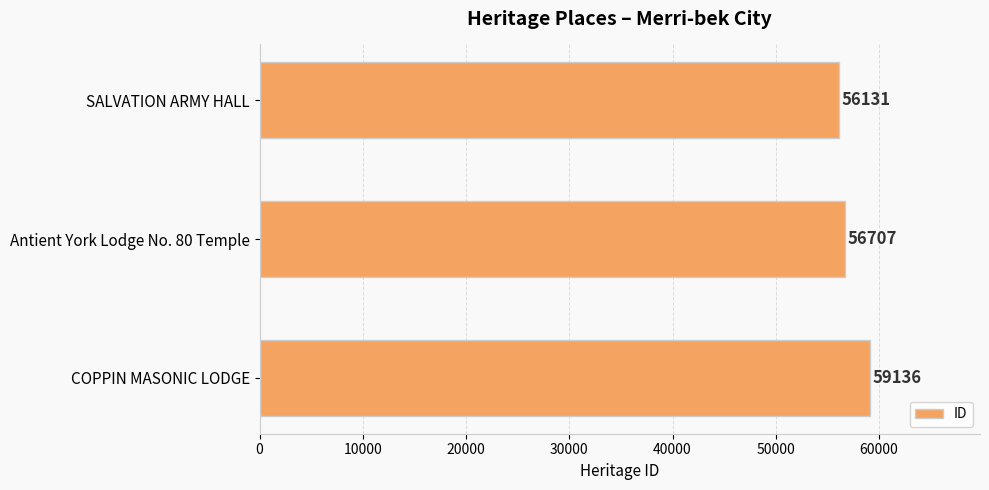

How many values are between 56131 and 59136?

3